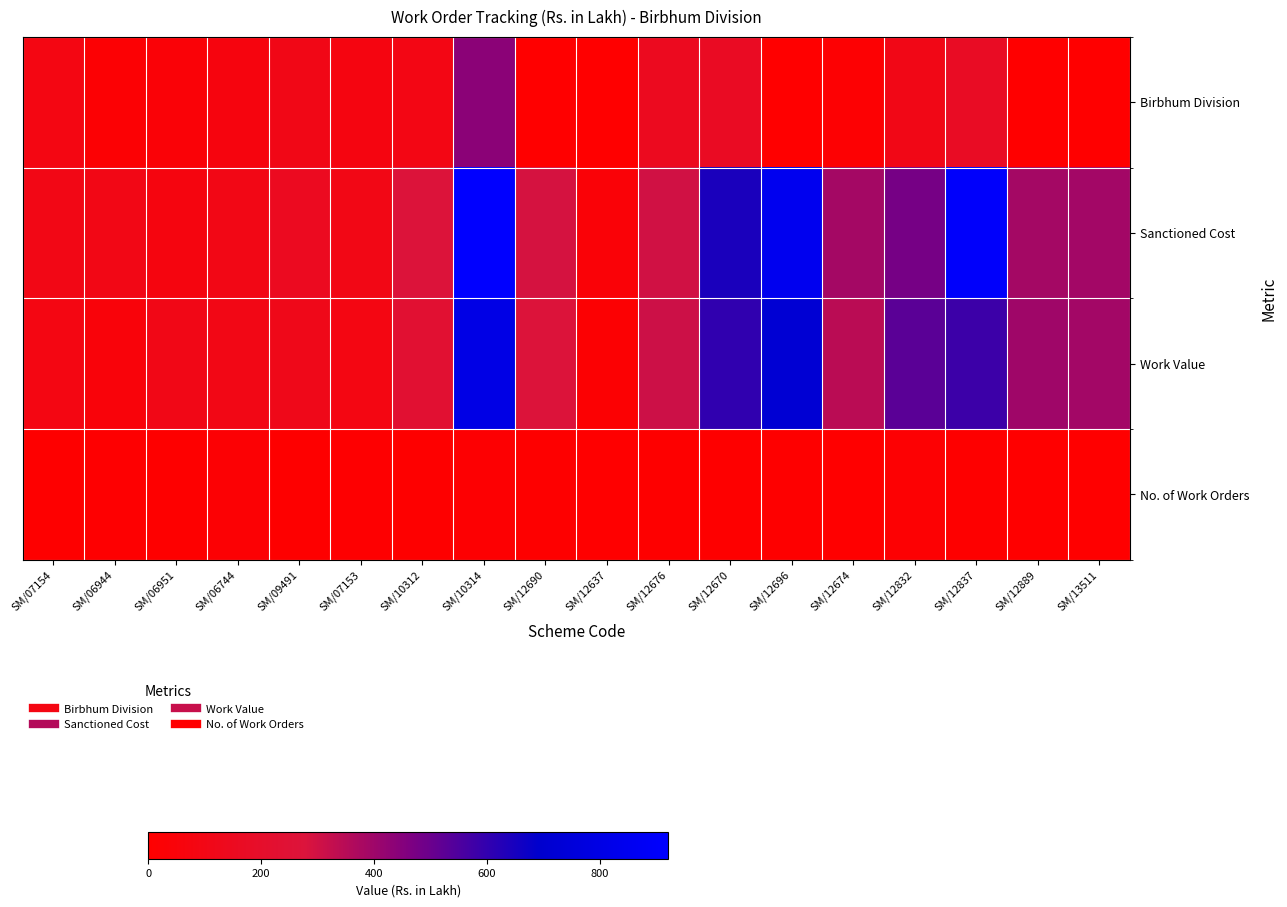

At how many categories does at least one series exceed 127?

12